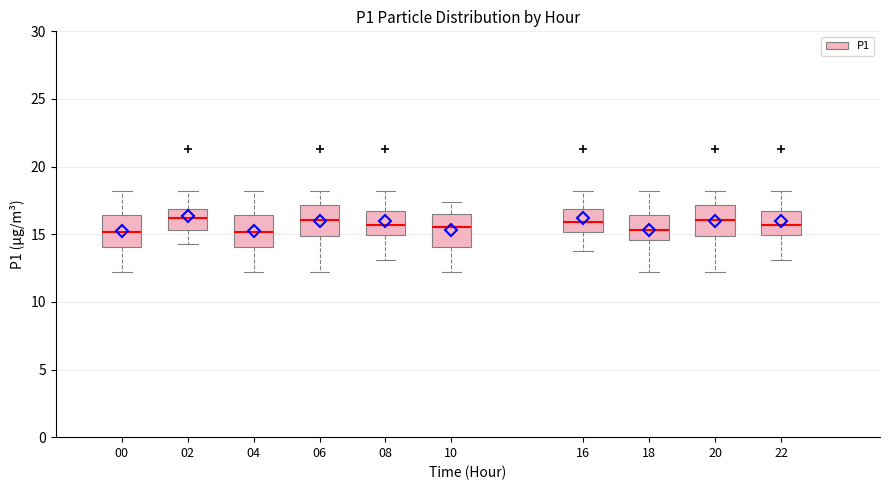

Reading left to right, read every box against the y-axis: the position of its median line, the range the box covers, and the ends of its whiskers. The values are not printed on the chart, so give them approximately, as read against the axis.

00: median 15.0, box 14.0 to 16.5, whiskers 12.0 to 18.0
02: median 16.0, box 15.5 to 17.0, whiskers 14.5 to 18.0
04: median 15.0, box 14.0 to 16.5, whiskers 12.0 to 18.0
06: median 16.0, box 15.0 to 17.0, whiskers 12.0 to 18.0
08: median 15.5, box 15.0 to 17.0, whiskers 13.0 to 18.0
10: median 15.5, box 14.0 to 16.5, whiskers 12.0 to 17.5
16: median 16.0, box 15.0 to 17.0, whiskers 14.0 to 18.0
18: median 15.5, box 14.5 to 16.5, whiskers 12.0 to 18.0
20: median 16.0, box 15.0 to 17.0, whiskers 12.0 to 18.0
22: median 15.5, box 15.0 to 17.0, whiskers 13.0 to 18.0